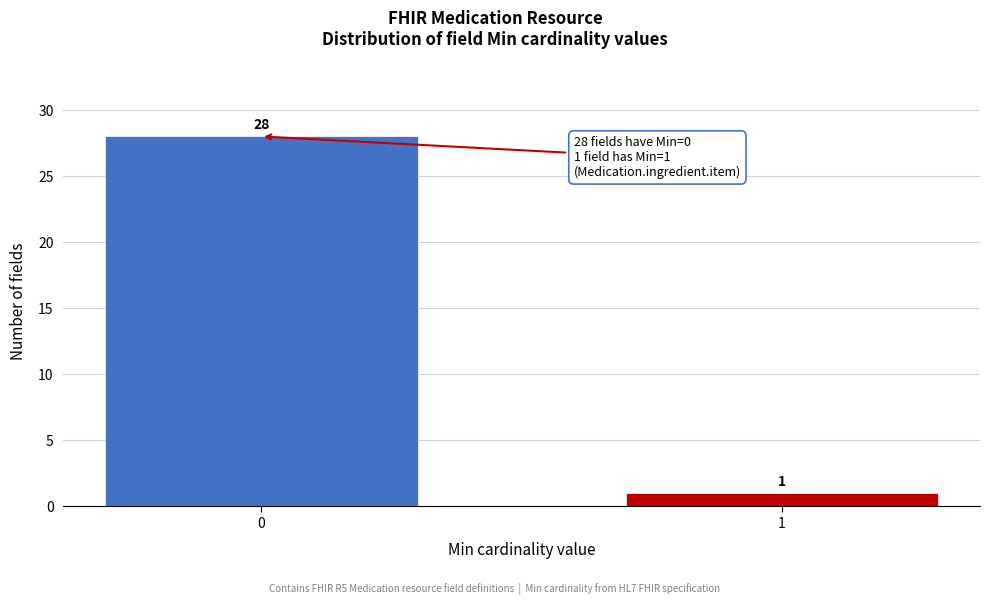

Reading left to right, list all the values displayed in this chart.

0=28	1=1